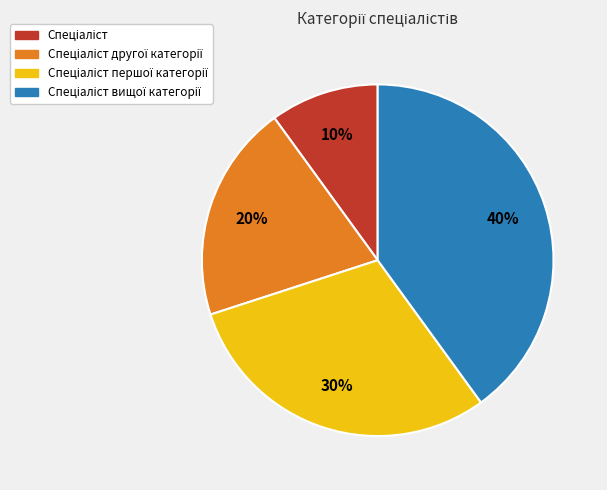

To the nearest percent, what is the average slice percentage?

25%